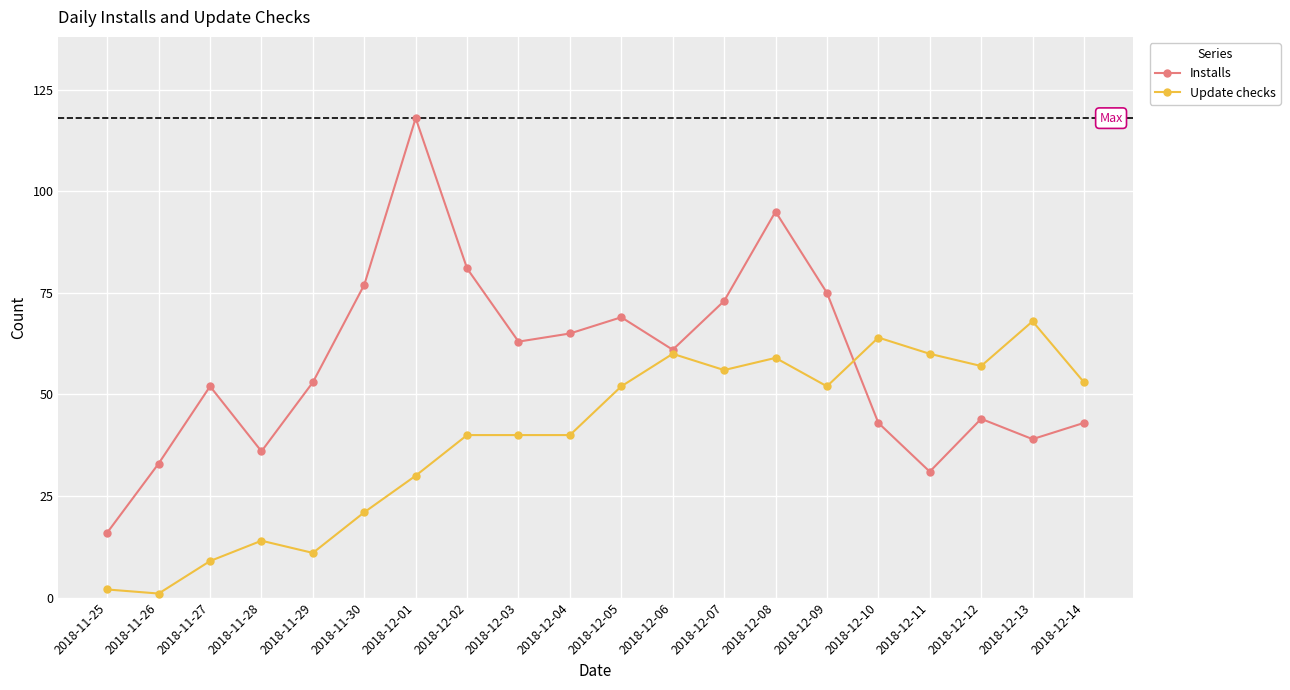

True or false: Update checks has a value of 15 at 2018-11-27.

False